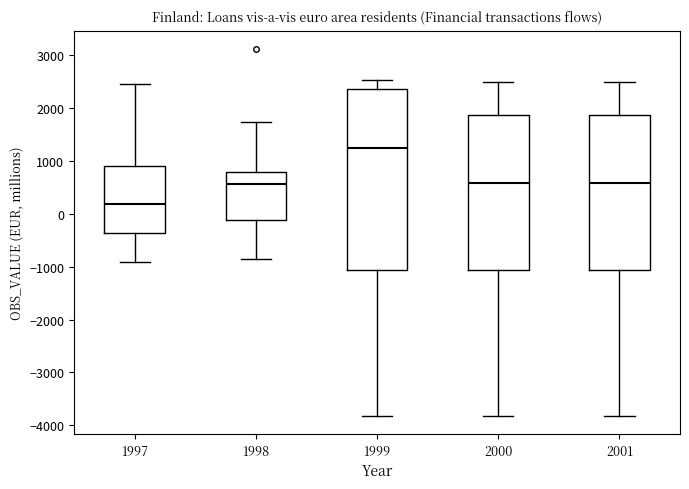

Where does the lower whisker of the box at x = 1998 end on the y-axis? The values are not printed on the chart, so give them approximately, as read against the axis.

-800